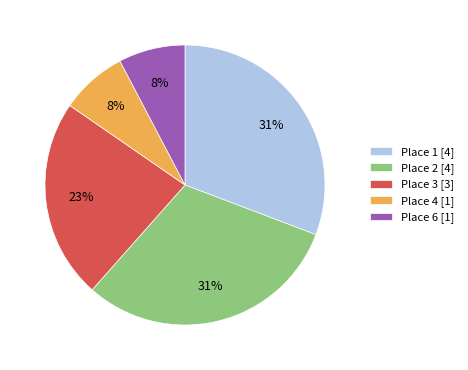

To the nearest percent, what portion does Place 4 [1] represent?

8%